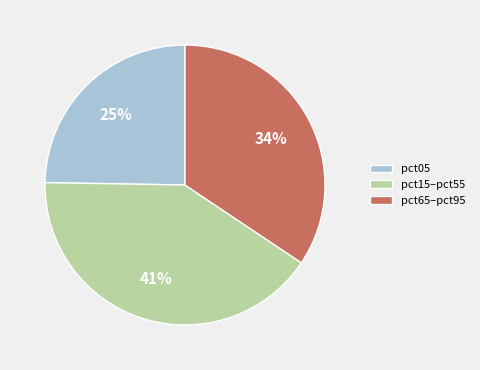

Is pct65–pct95 the majority of the pie?

No